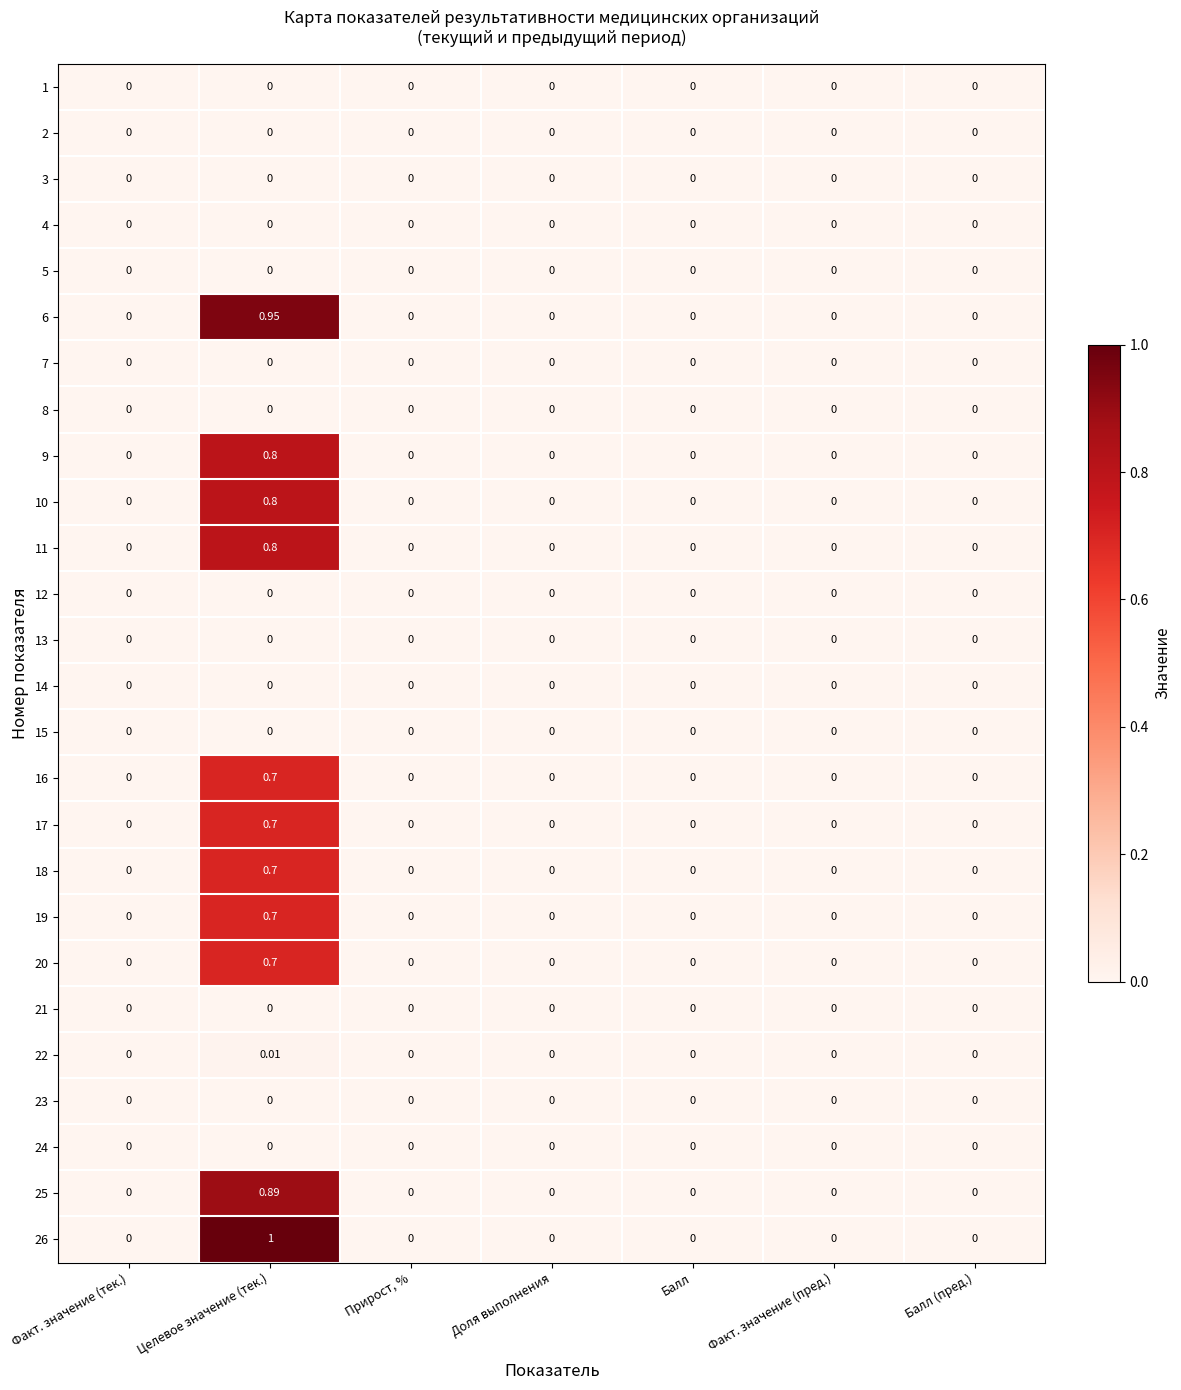

At which category is the sum across all series the highest?

Целевое значение (тек.)